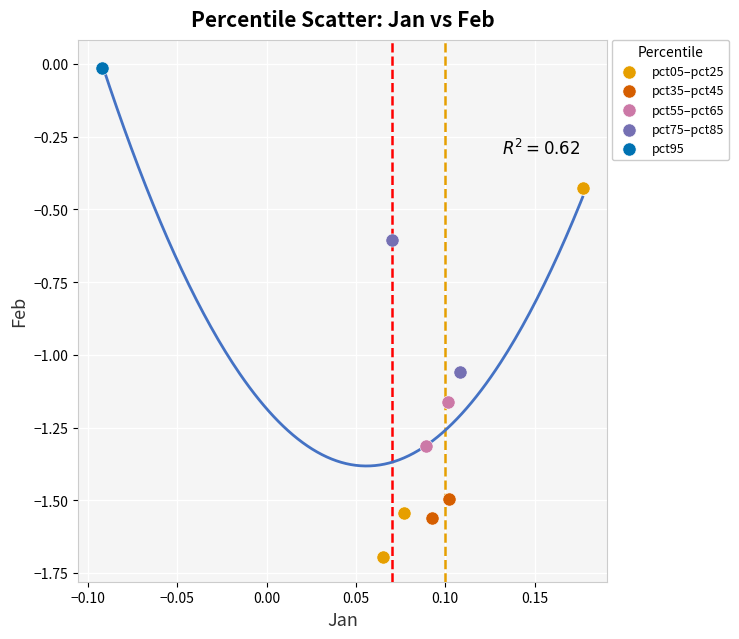

What are all the series names shown in the legend?

pct05–pct25, pct35–pct45, pct55–pct65, pct75–pct85, pct95